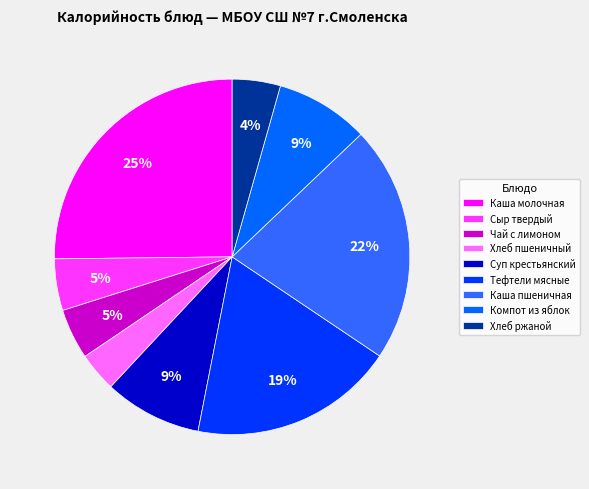

Which category has the biggest portion of the pie?

Каша молочная